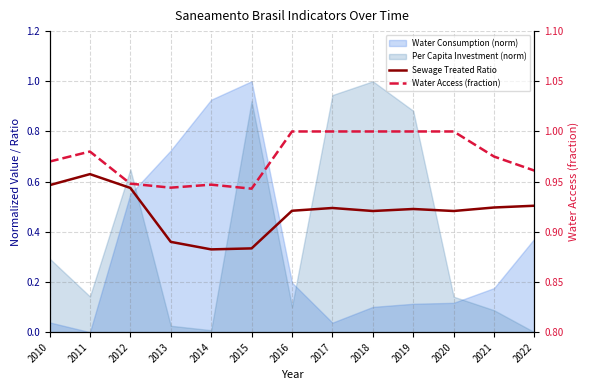

The Water Access (fraction) series shows 1.8 at 2019. True or false?

False